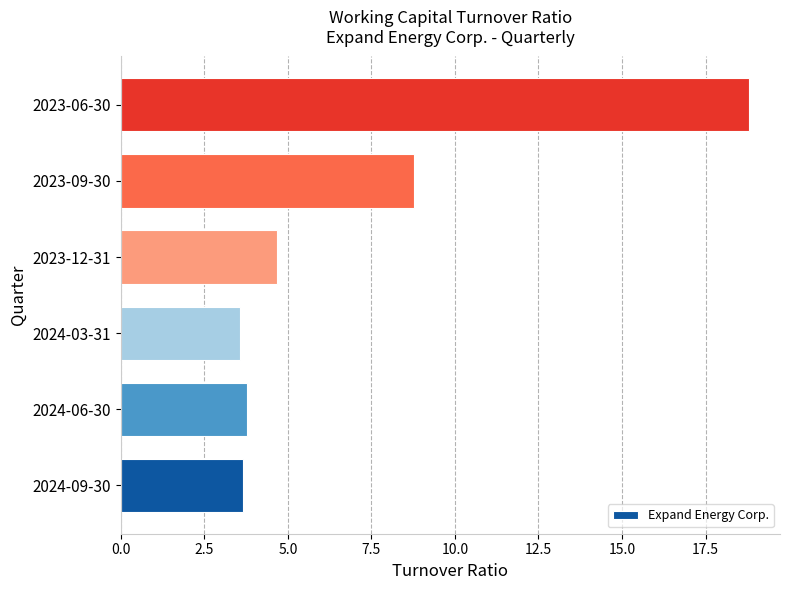

What is the difference between the maximum and minimum values?

15.2